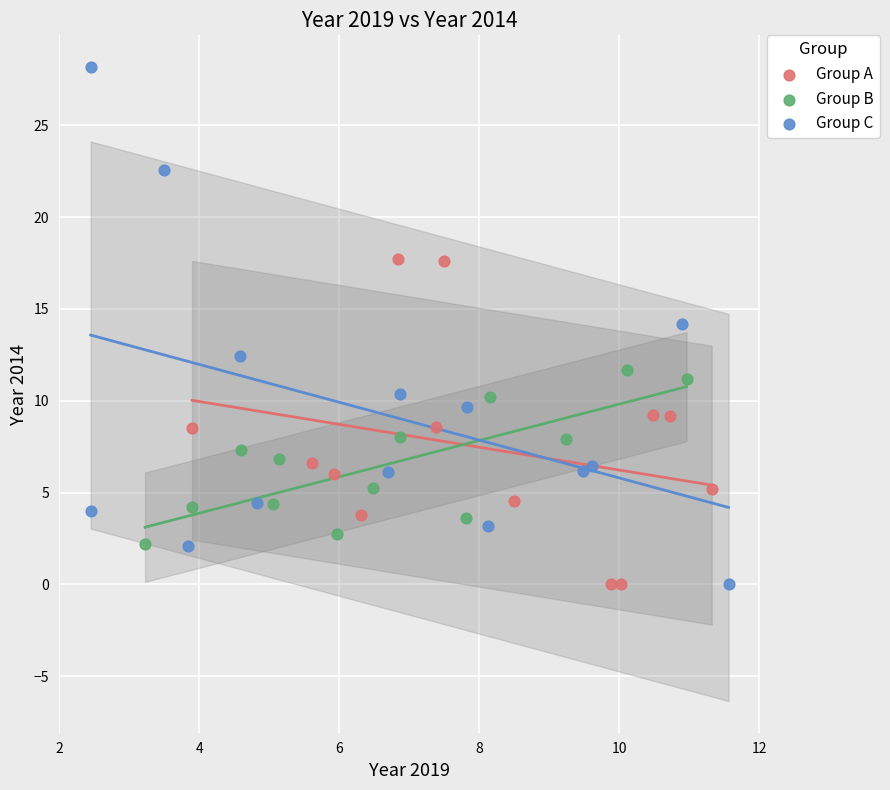

Which series reaches the maximum Y coordinate?

Group C